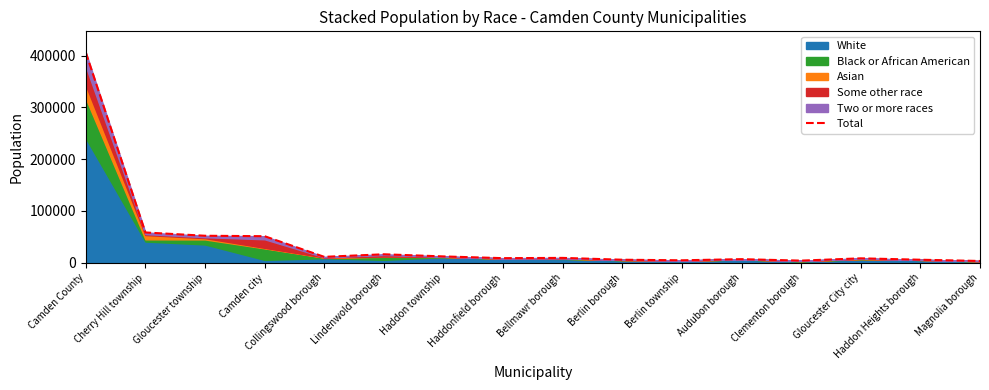

Rank the categories by value from lowest to highest.

Magnolia borough, Clementon borough, Berlin township, Haddon Heights borough, Berlin borough, Audubon borough, Gloucester City city, Haddonfield borough, Bellmawr borough, Collingswood borough, Haddon township, Lindenwold borough, Camden city, Gloucester township, Cherry Hill township, Camden County